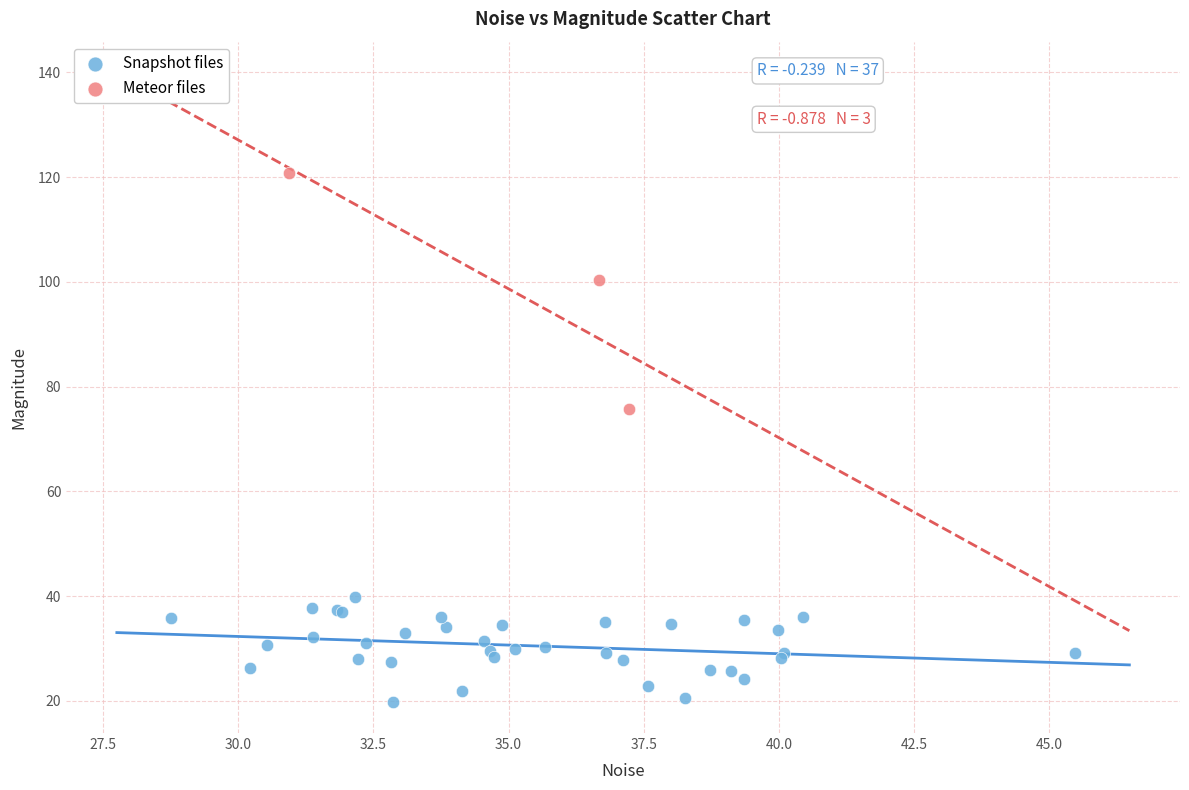

What are all the series names shown in the legend?

Snapshot files, Meteor files